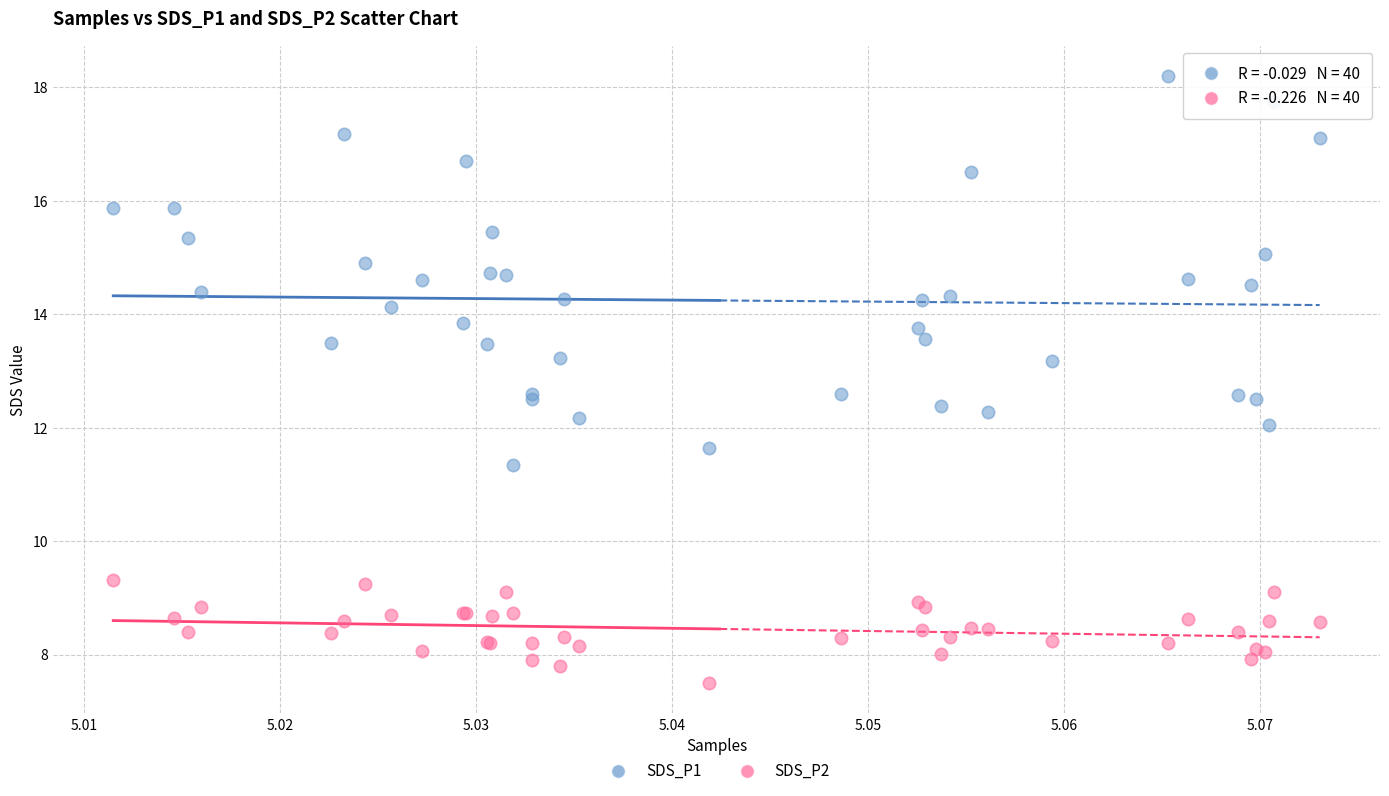

Which series contains the highest Y value?

SDS_P1